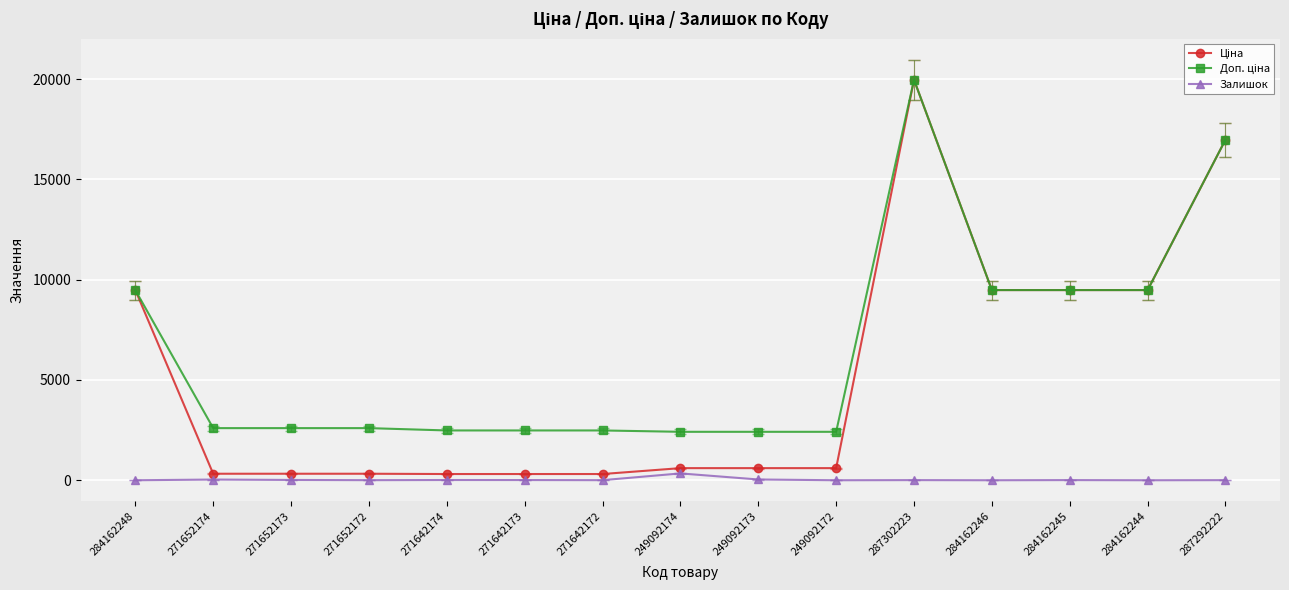

At how many categories does at least one series exceed 6793?

6